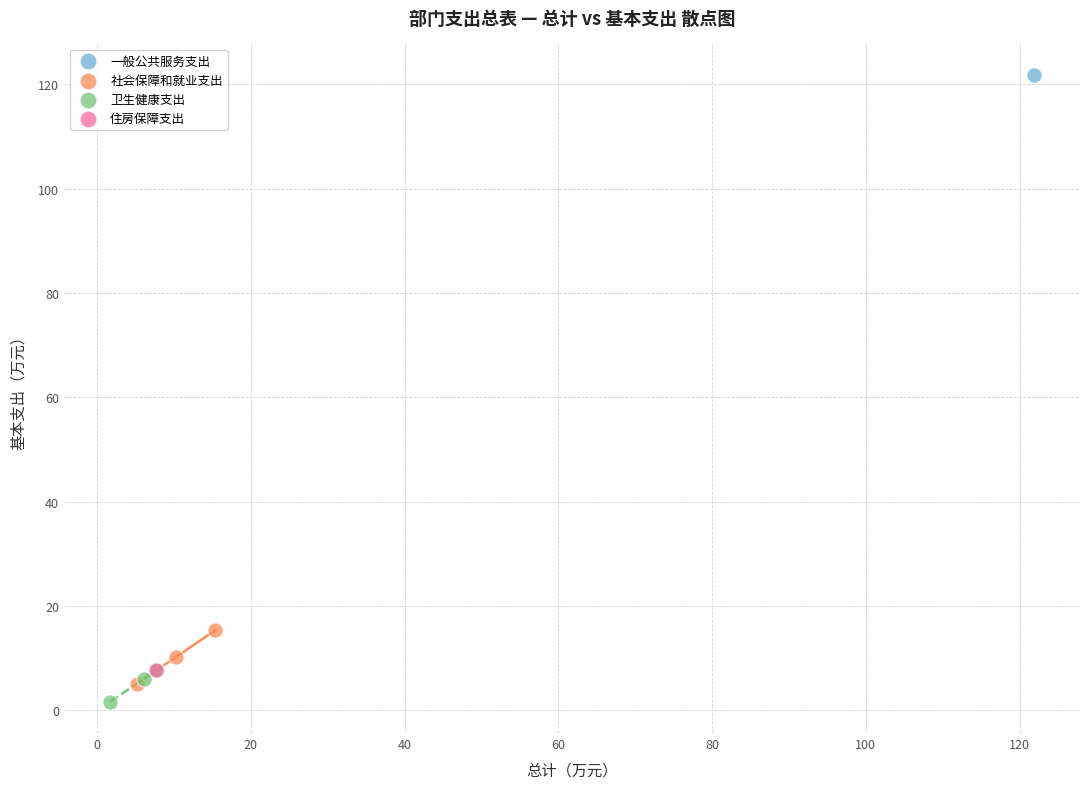

What are all the series names shown in the legend?

一般公共服务支出, 社会保障和就业支出, 卫生健康支出, 住房保障支出